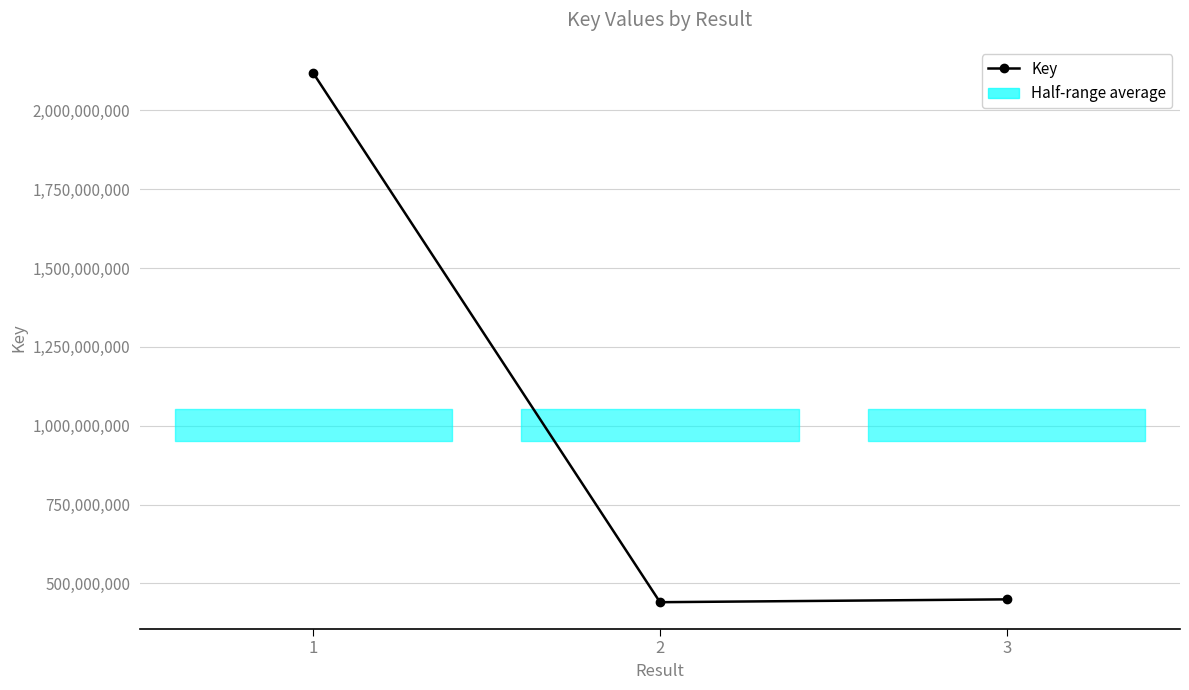

The chart shows a value of 217305341 at 2. True or false?

False